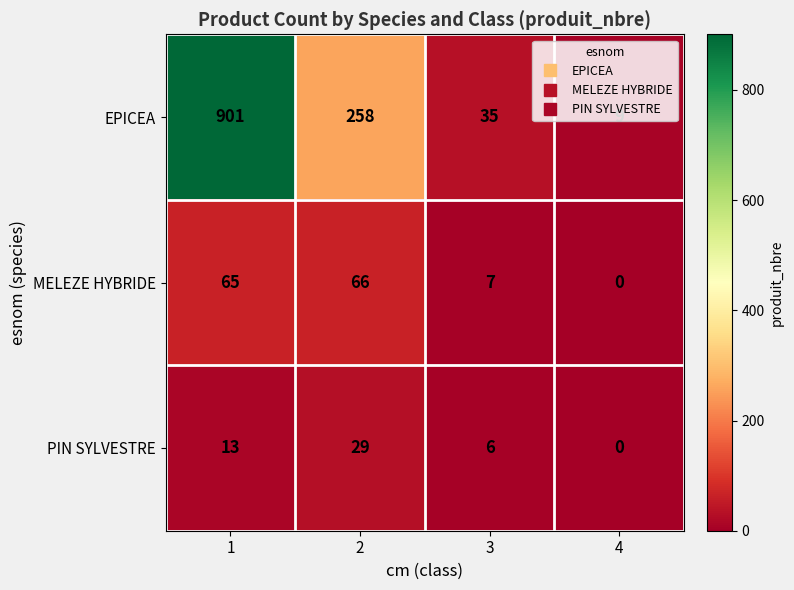

Which series changed the most between 3 and 4?

EPICEA